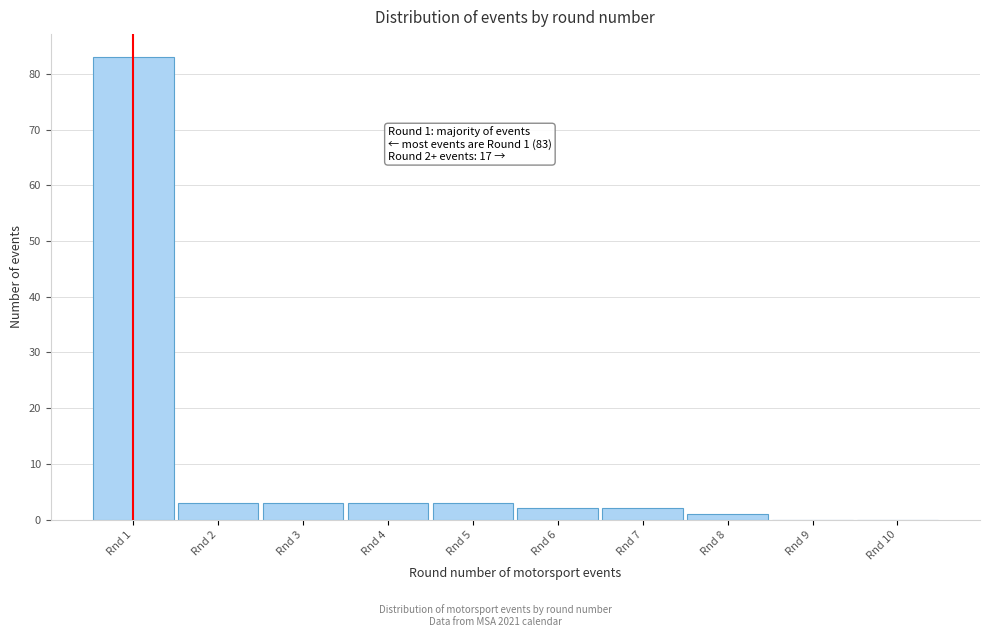

Over which range of the x-axis is the bar tallest?

0.5 to 1.5